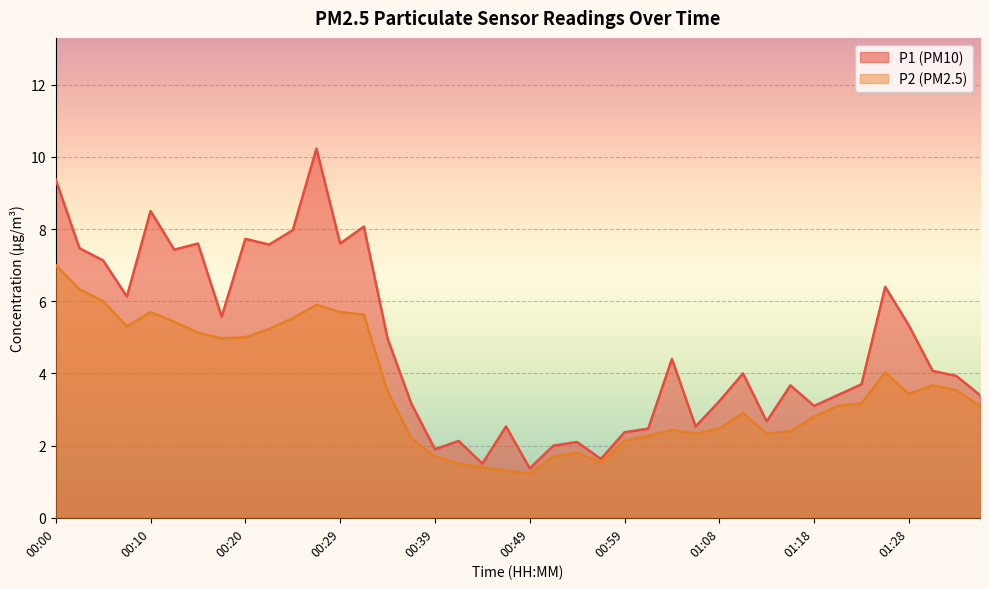

What is the smallest value displayed?

1.2